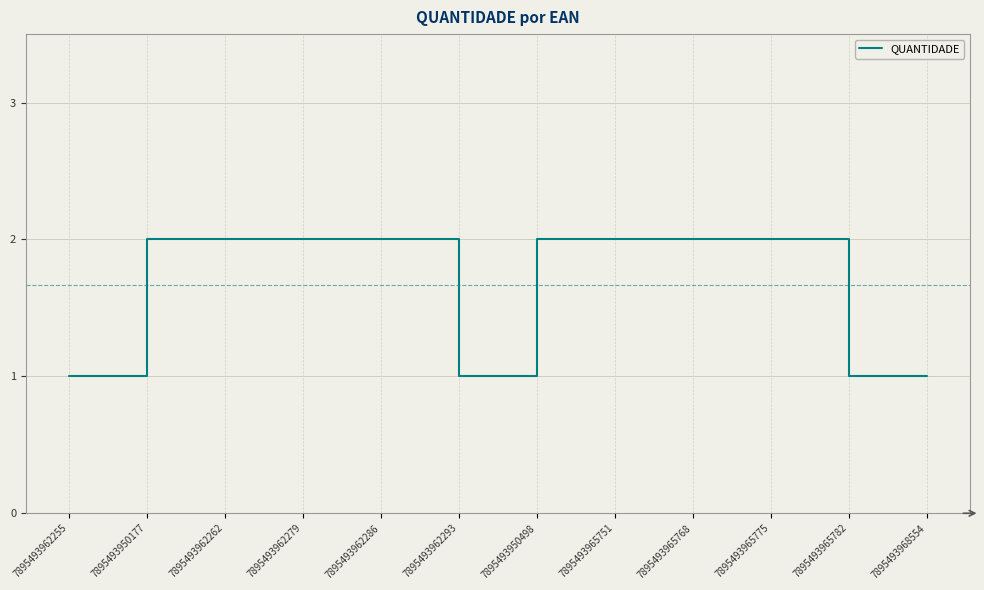

Does the chart display data point markers on the line(s)?

No